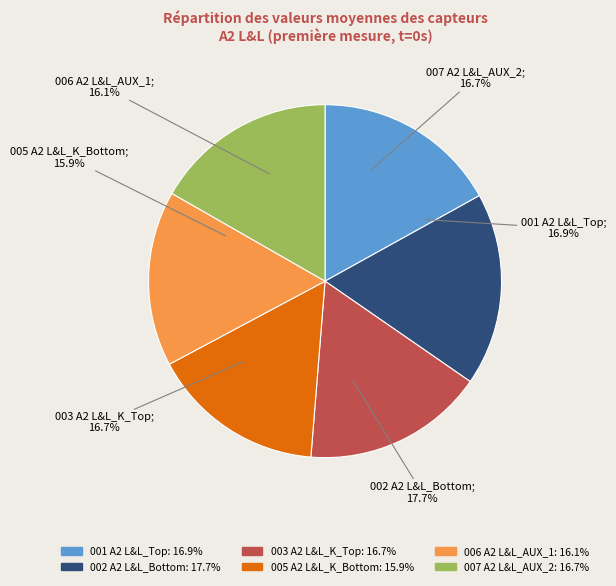

What is the smallest slice in the pie chart?

005 A2 L&L_K_Bottom